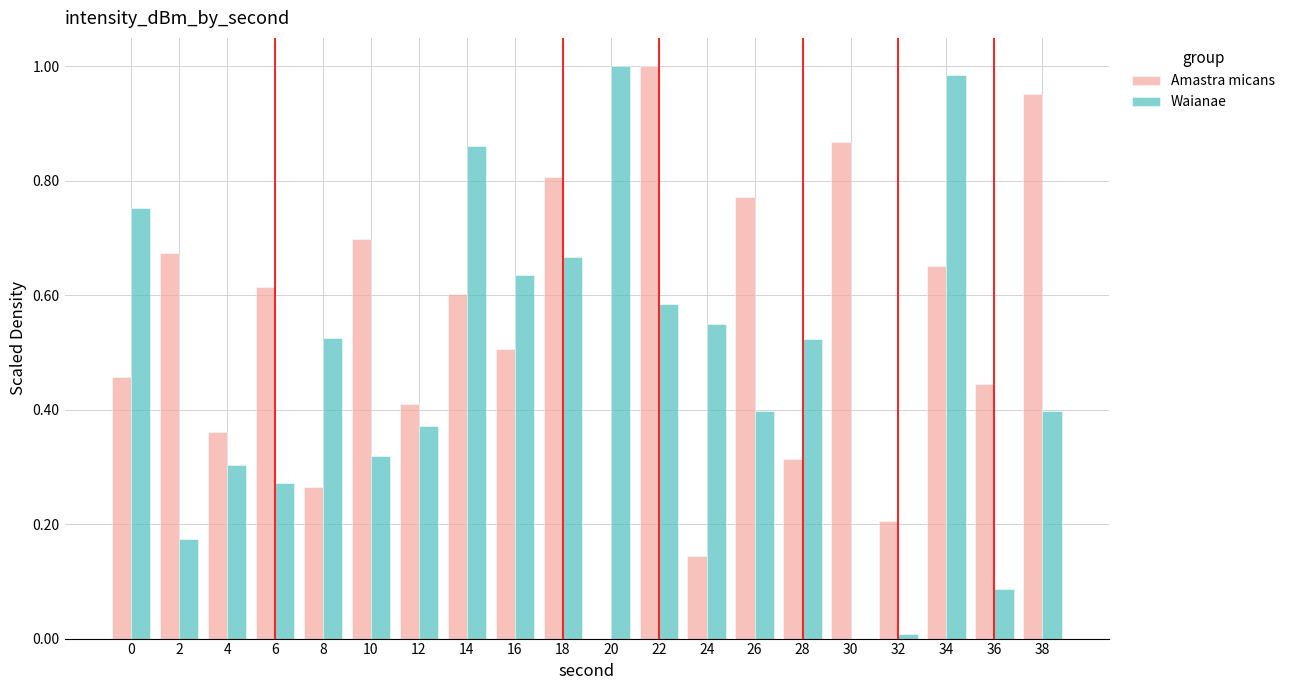

Which series has the largest total across all categories?

Amastra micans